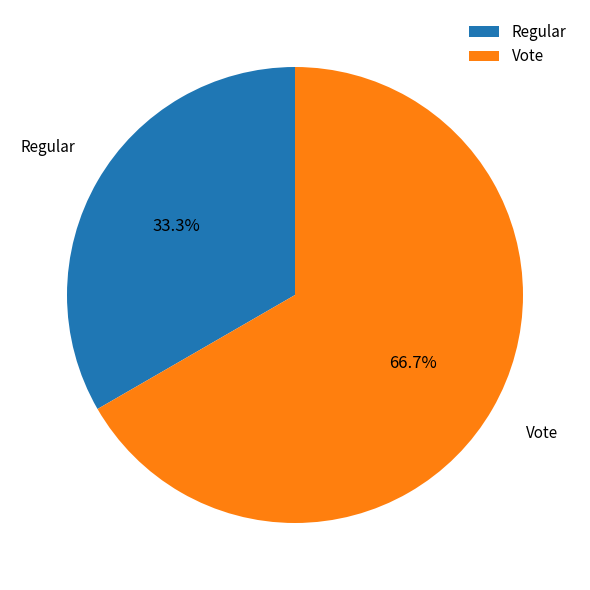

Is it true that Regular is 47% of the pie?

False